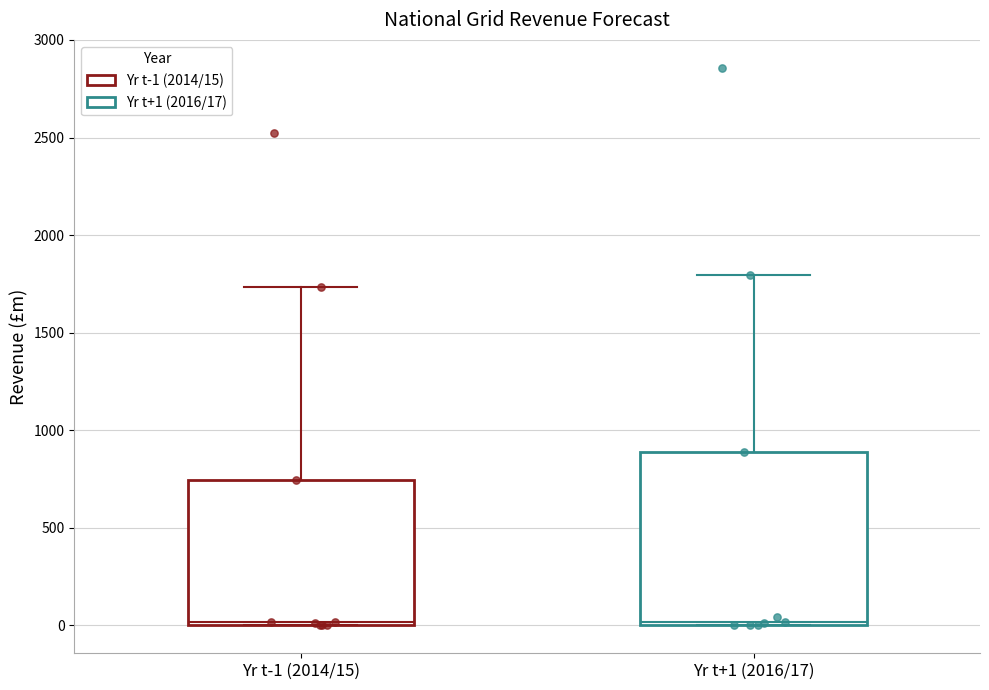

Reading left to right, transcribe this box plot: for each box, give where its median line is, the range the box spans, and where its two whiskers end, as read against the y-axis. The values are not printed on the chart, so give them approximately, as read against the axis.

Yr t-1 (2014/15): median 0, box 0 to 750, whiskers 0 to 1750
Yr t+1 (2016/17): median 0 (just above the box's lower edge), box 0 to 900, whiskers 0 to 1800